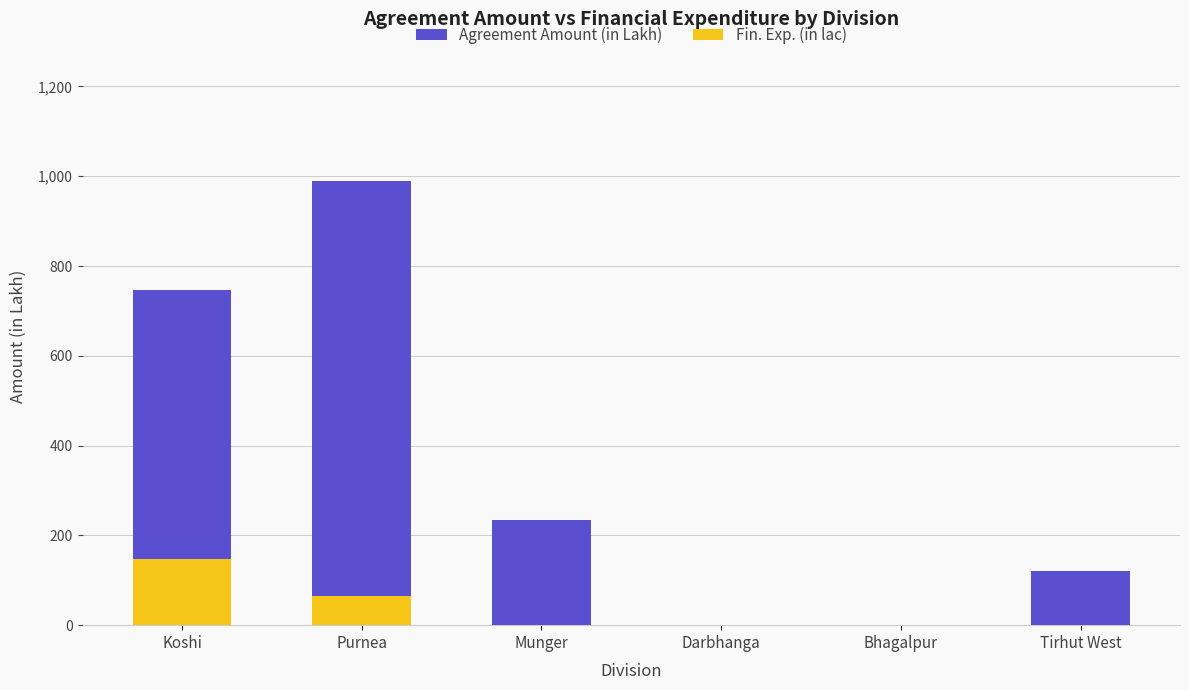

What are all the series names shown in the legend?

Agreement Amount (in Lakh), Fin. Exp. (in lac)